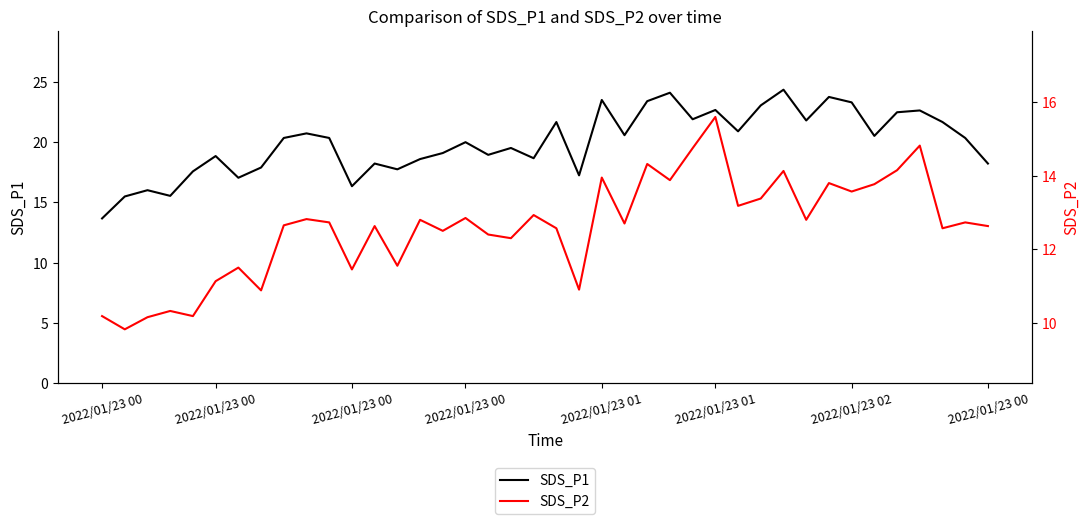

What is the difference between the SDS_P2 values at 18 and 2022/01/23 00?

2.5